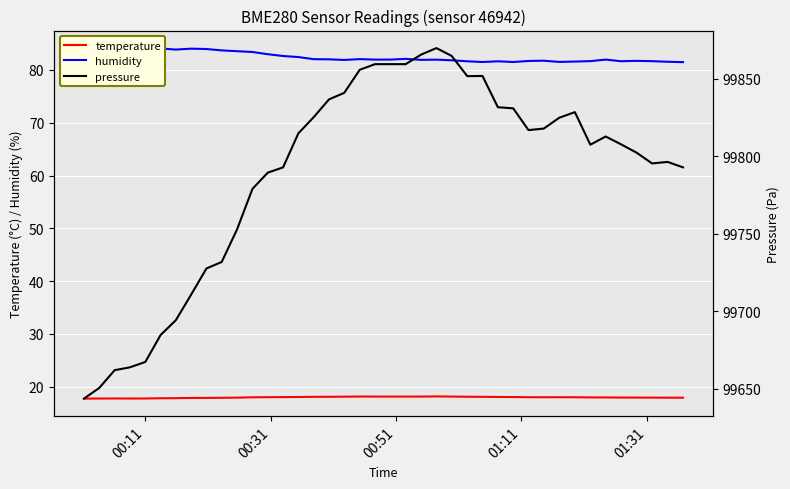

What is the highest value of the temperature series?

18.2